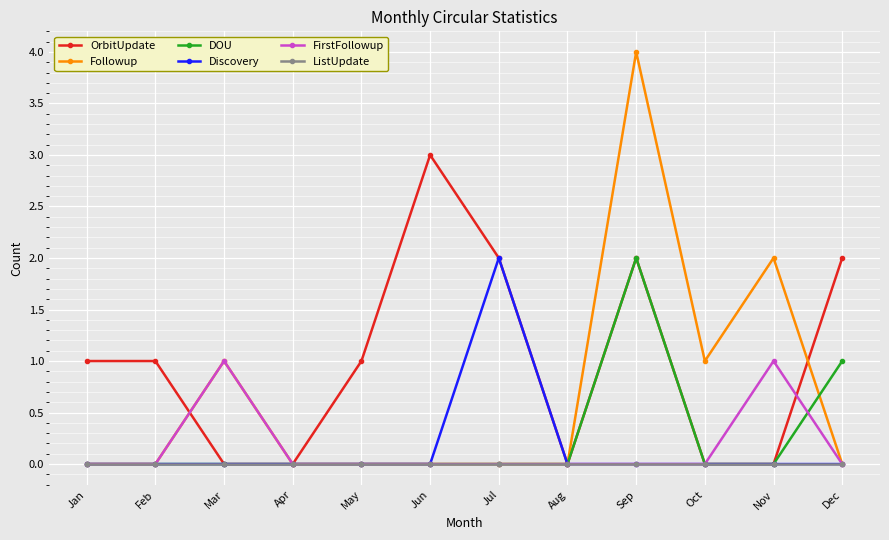

At which category is the sum across all series the highest?

Sep